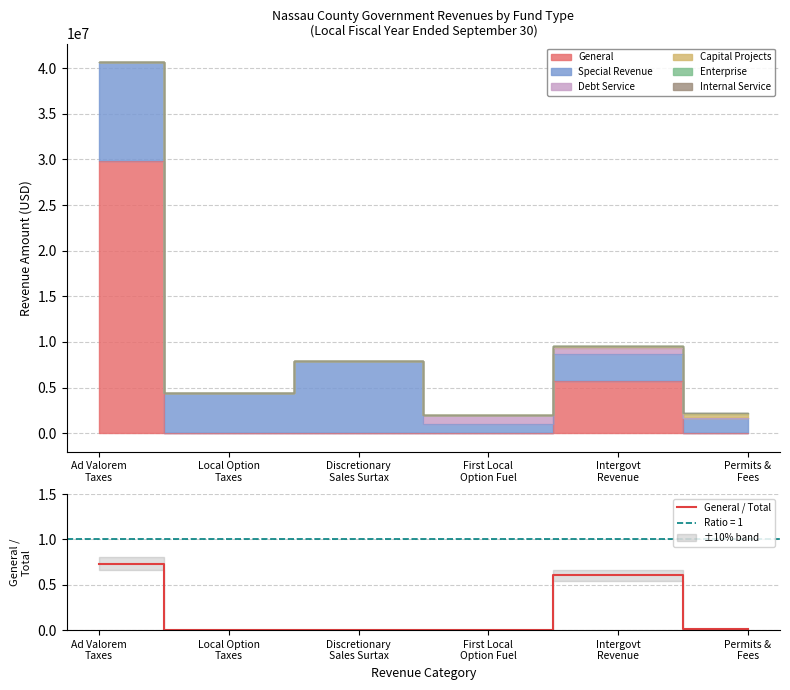

Does the chart display data point markers on the line(s)?

No